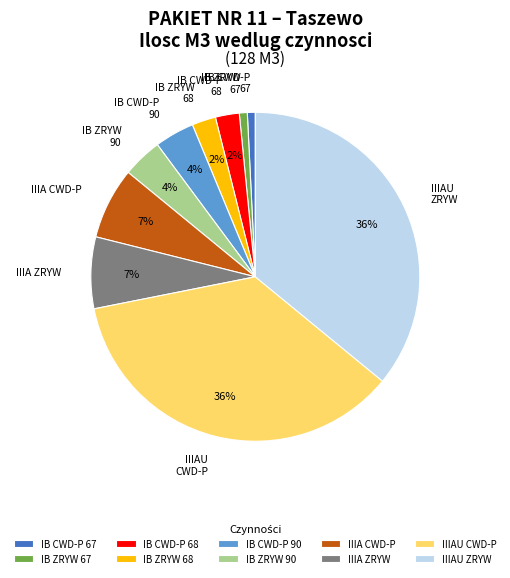

Which has a higher value, IB ZRYW 67 or IIIAU CWD-P?

IIIAU CWD-P